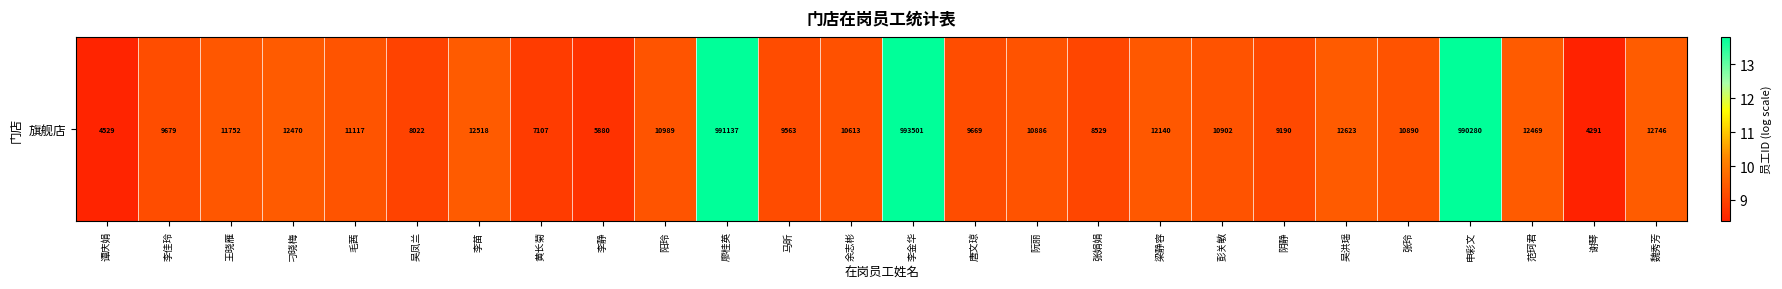

Reading left to right, list all the values displayed in this chart.

谭庆娟=8.4	李佳玲=9.2	王晓雁=9.4	刁晓梅=9.4	毛茜=9.3	吴凤兰=9.0	李苗=9.4	黄长菊=8.9	李静=8.7	阳玲=9.3	廖桂英=13.8	马昕=9.2	余志彬=9.3	李金华=13.8	唐文琼=9.2	阮丽=9.3	张娟娟=9.1	梁静容=9.4	彭关敏=9.3	阴静=9.1	吴洪瑶=9.4	张玲=9.3	申彩文=13.8	范珂君=9.4	谢琴=8.4	魏秀芳=9.5